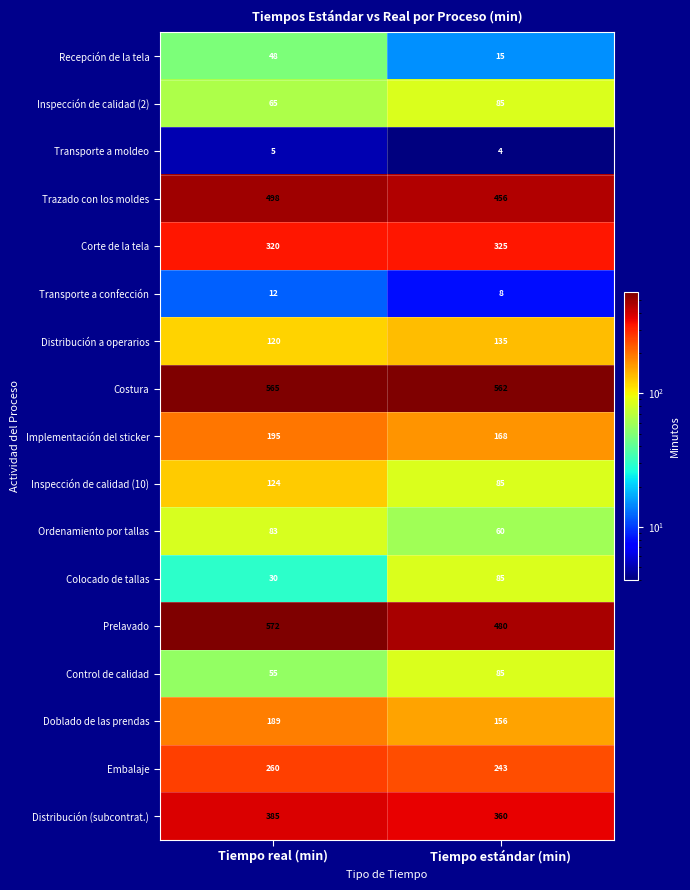

Which series has the largest range (max minus min)?

Prelavado